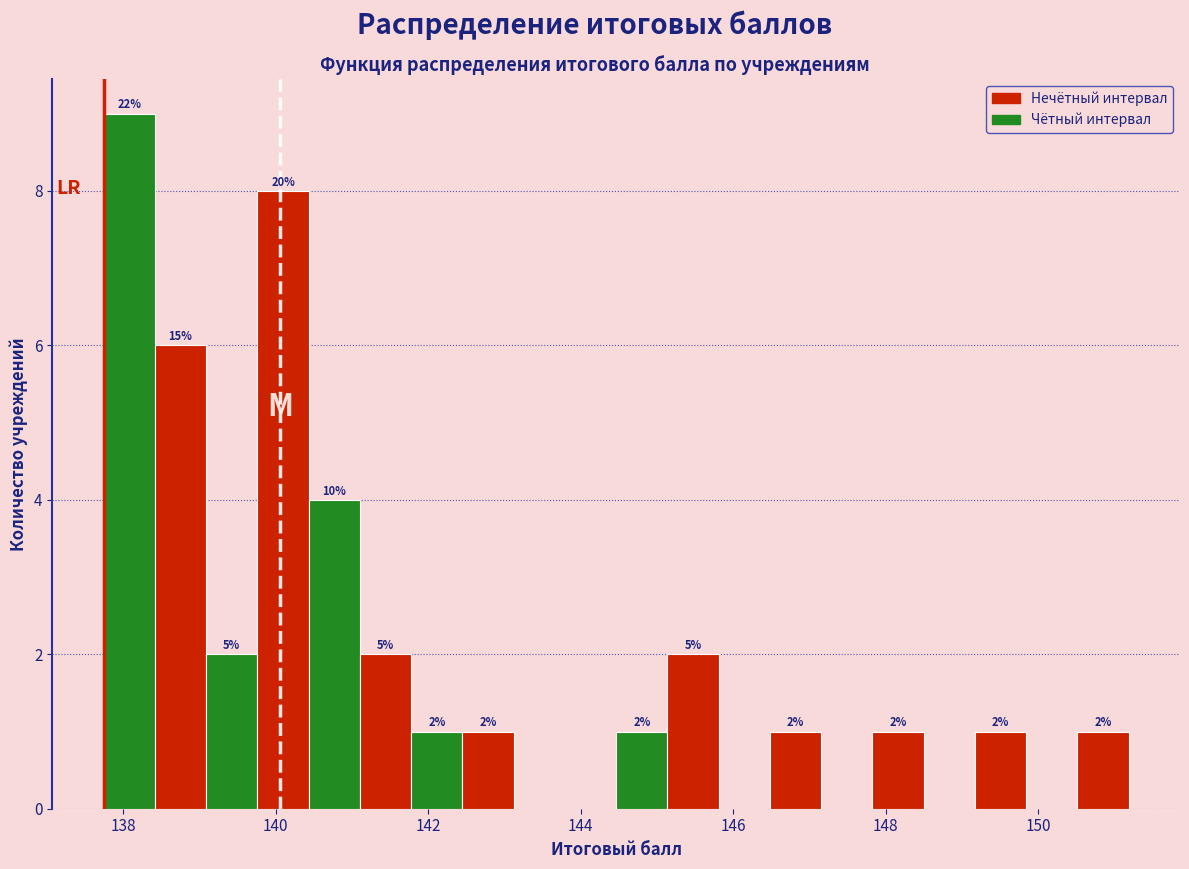

Around what value on the x-axis is the tallest bar? Give the approximate position of its centre, as read against the axis.

138.0